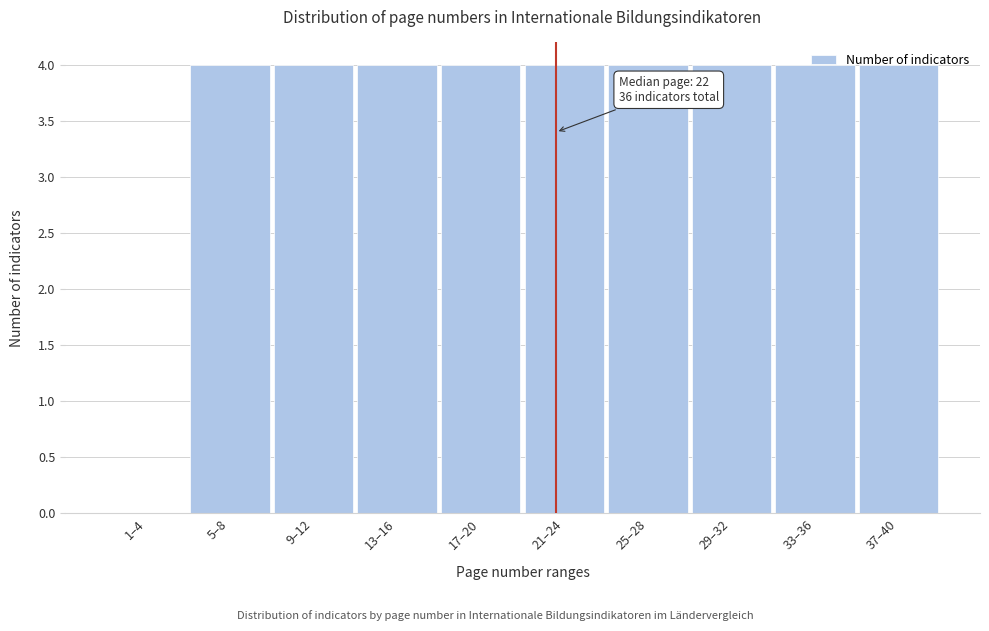

The value at 37–40 is 2. True or false?

False